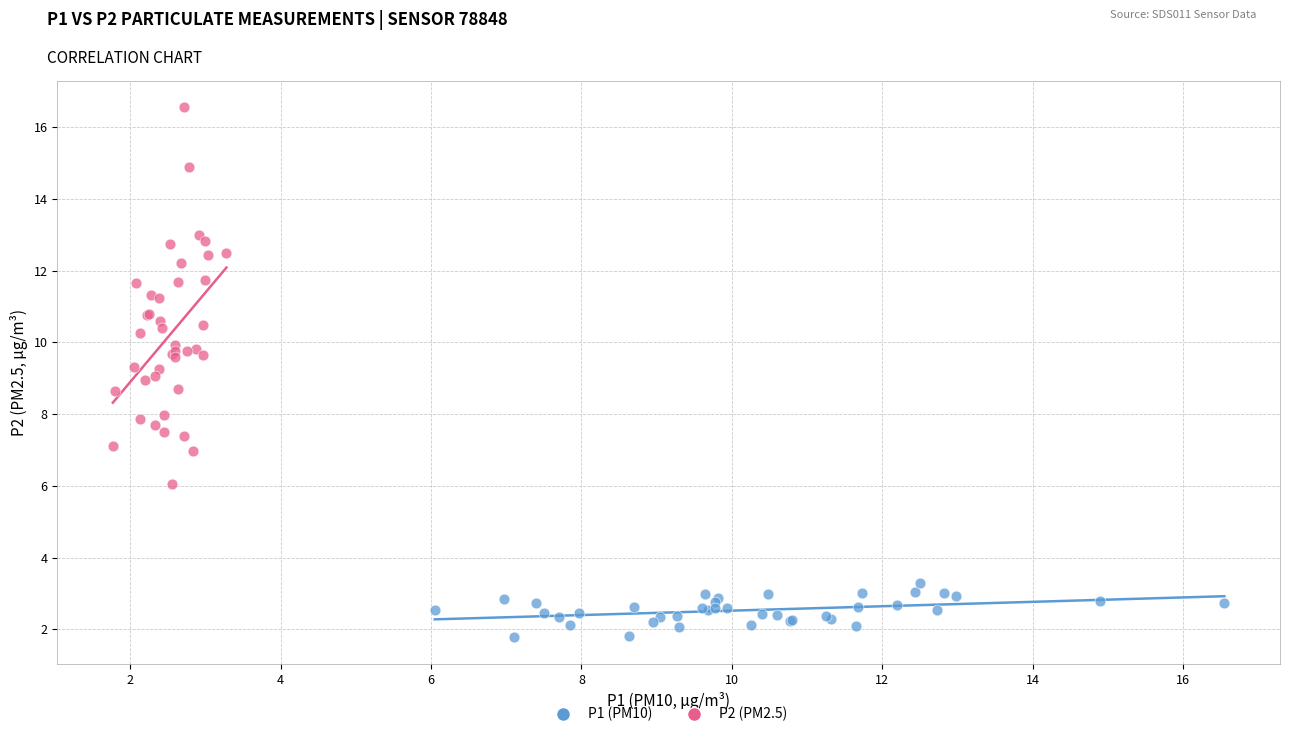

Which series reaches the maximum Y coordinate?

P2 (PM2.5)